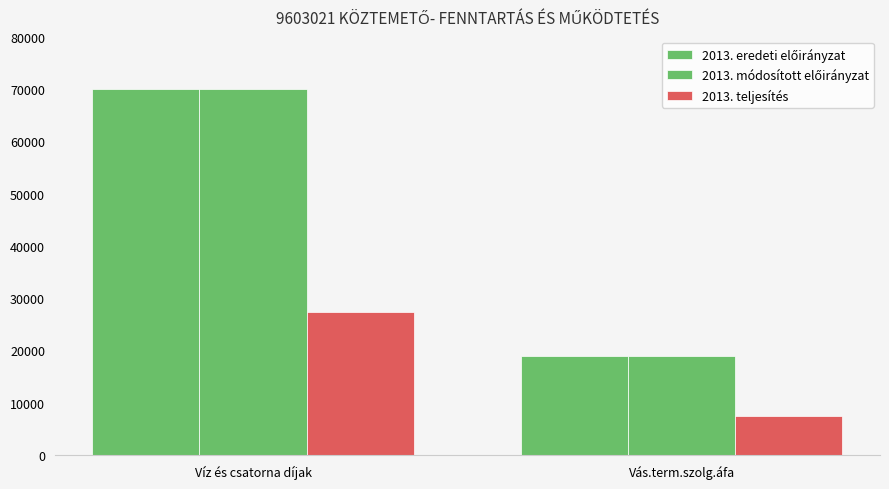

What is the difference between the maximum and minimum values in the 2013. módosított előirányzat series?

51000